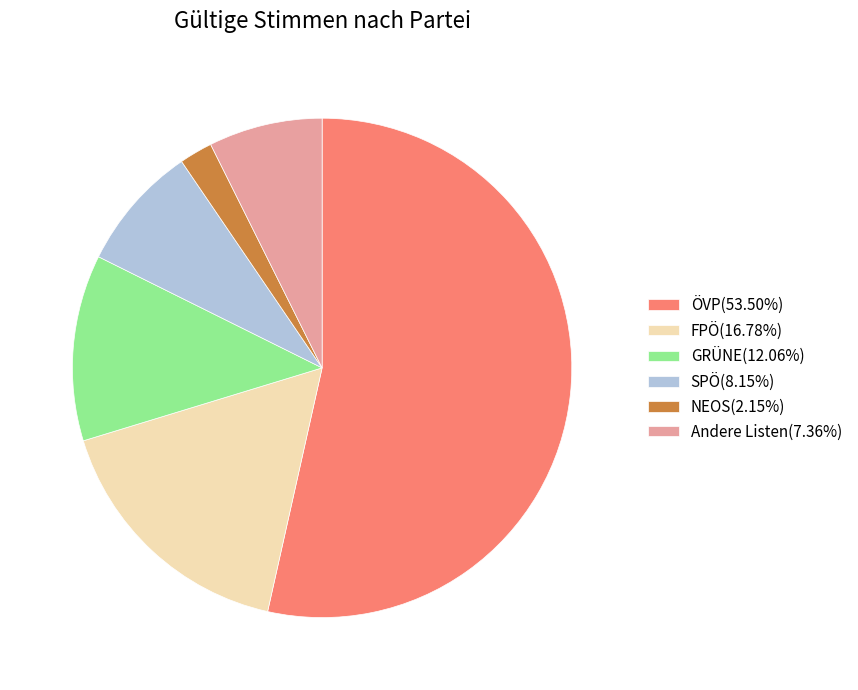

Is there any slice that represents more than half of the pie?

Yes